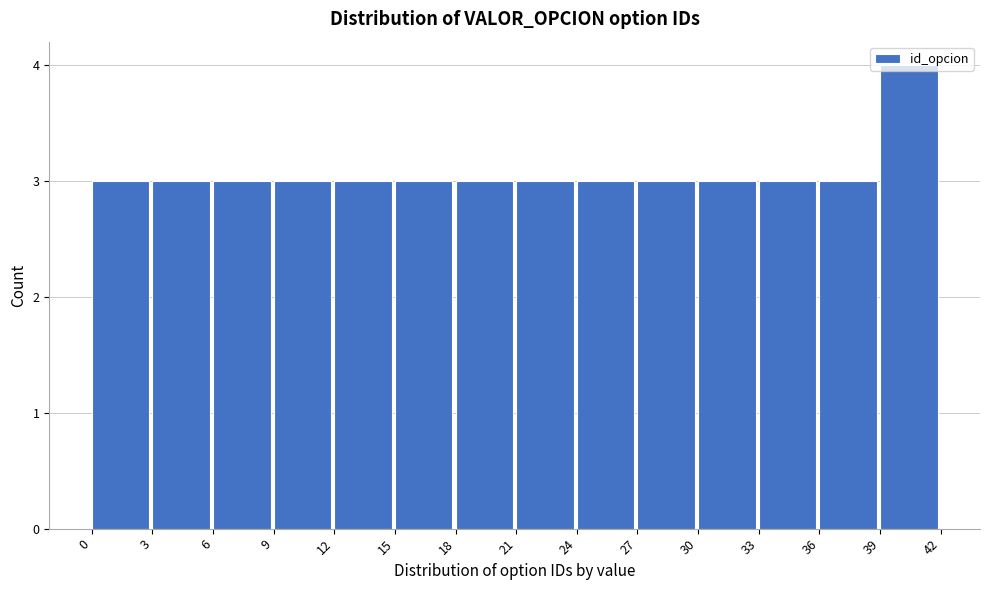

Reading left to right, list every bar in this chart as the range it spans on the x-axis followed by its height. The values are not printed on the chart, so give them approximately, as read against the axis.

0 to 3: 3
3 to 6: 3
6 to 9: 3
9 to 12: 3
12 to 15: 3
15 to 18: 3
18 to 21: 3
21 to 24: 3
24 to 27: 3
27 to 30: 3
30 to 33: 3
33 to 36: 3
36 to 39: 3
39 to 42: 4